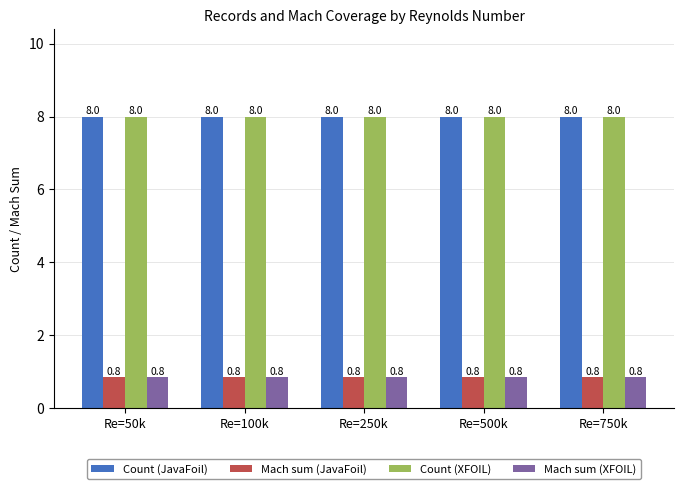

The Count (XFOIL) series shows 5.2 at Re=250k. True or false?

False